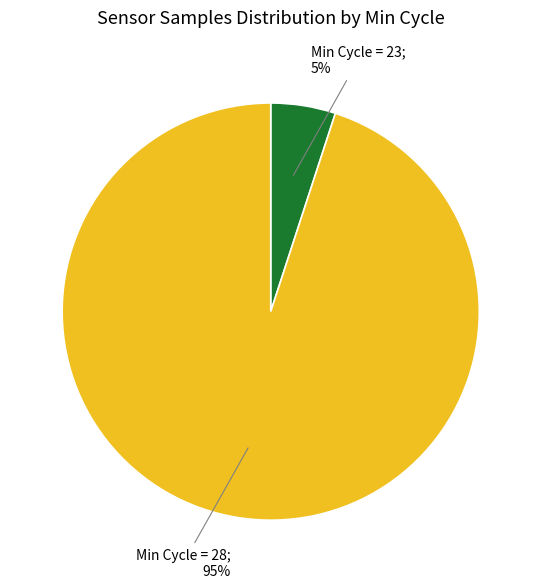

To the nearest percent, what is the average slice percentage?

50%